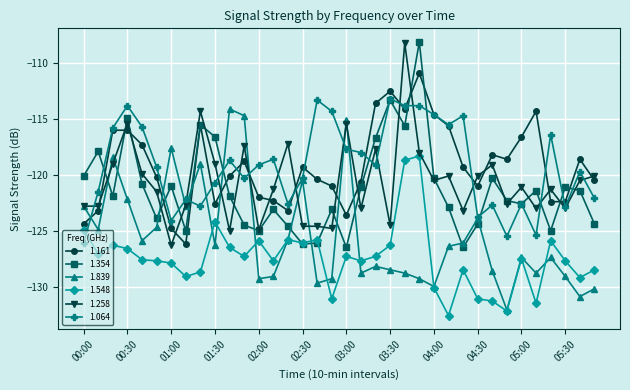

What is the value of the 1.354 point at the 35th from the left?

-121.4